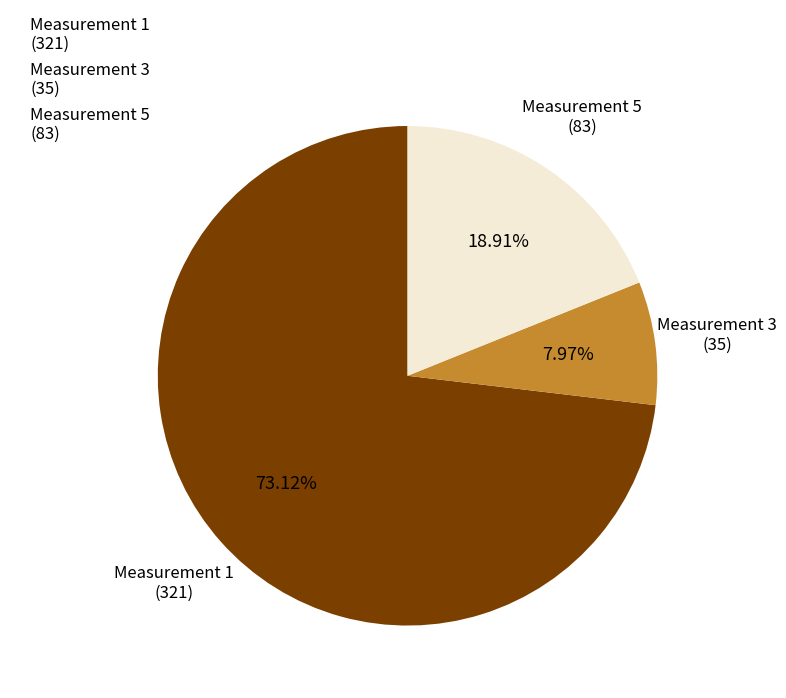

Which slice is the smallest?

Measurement 3 (35)